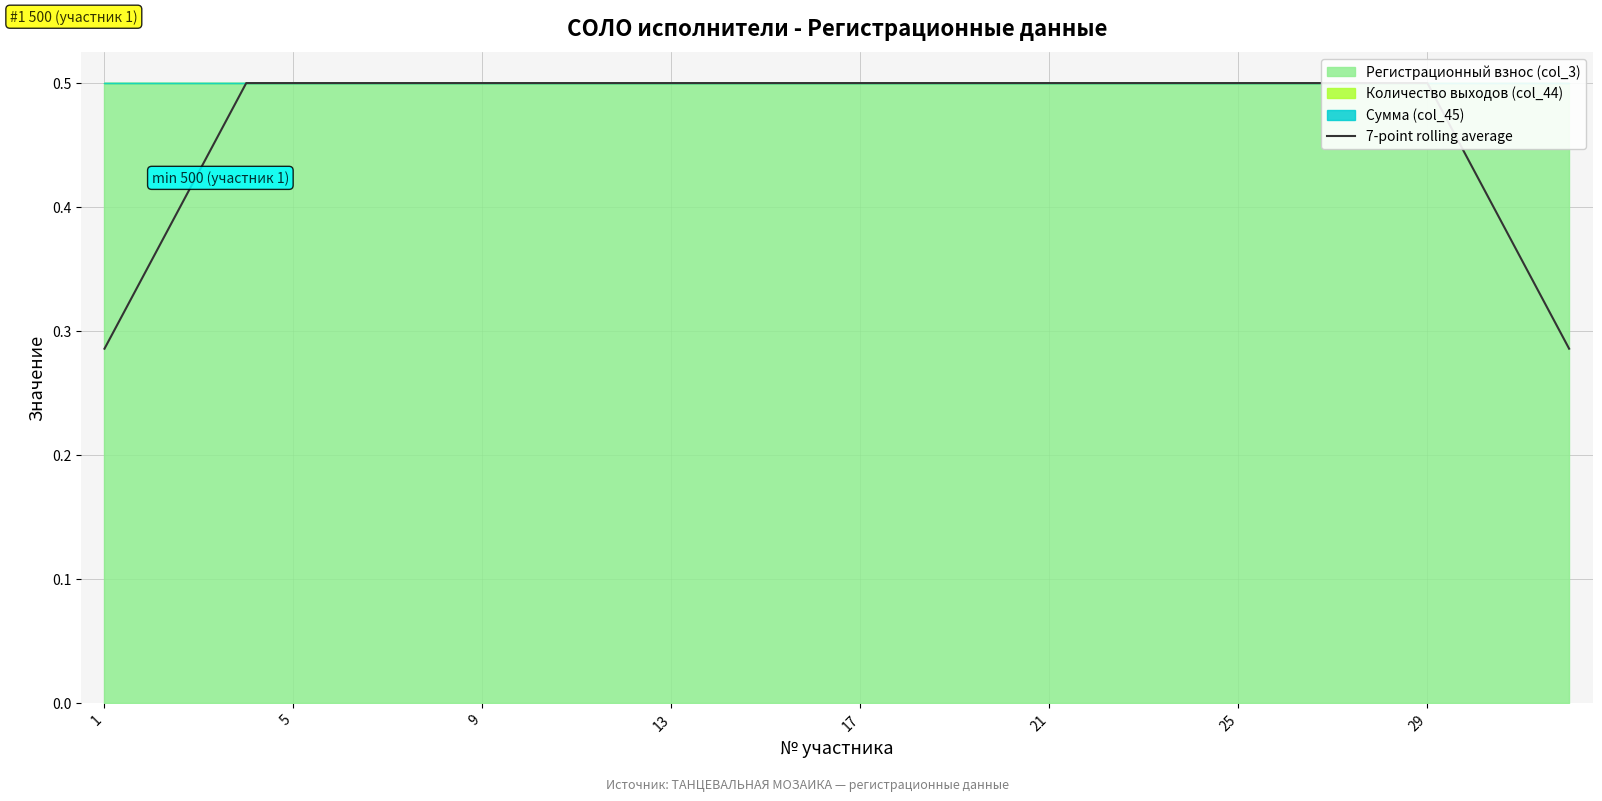

Does the chart have visible grid lines?

Yes